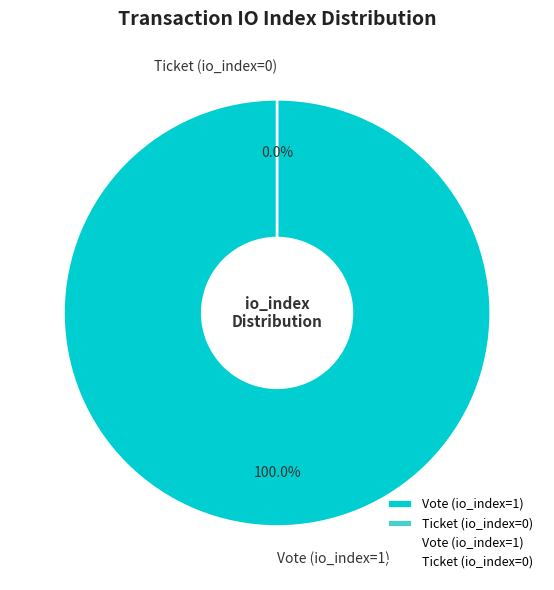

To the nearest percent, what is the combined percentage of Vote (io_index=1) and Ticket (io_index=0)?

100%